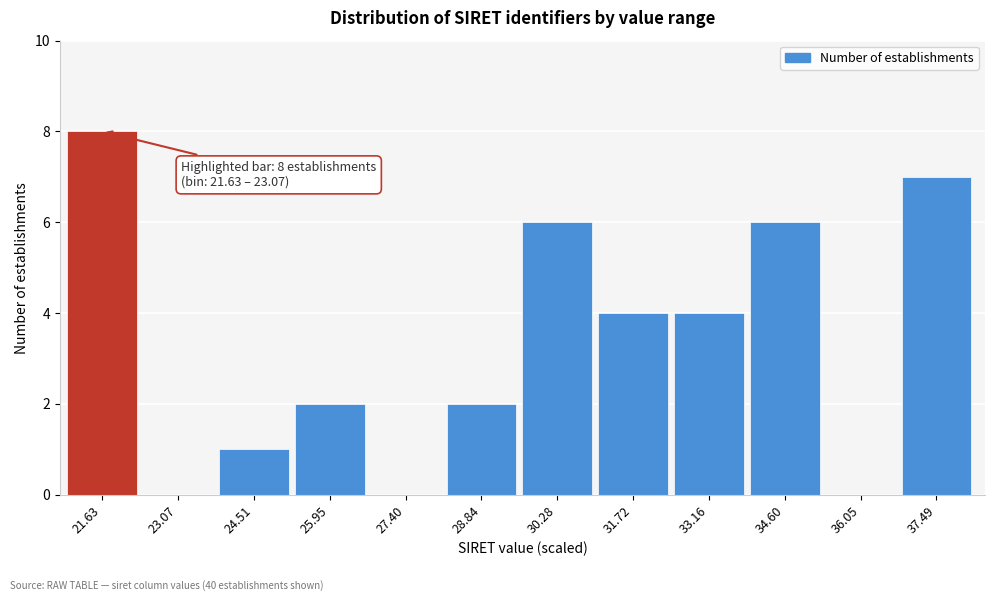

Reading right to left, transcribe all the data shown in this chart.

37.49=7	36.05=0	34.60=6	33.16=4	31.72=4	30.28=6	28.84=2	27.40=0	25.95=2	24.51=1	23.07=0	21.63=8